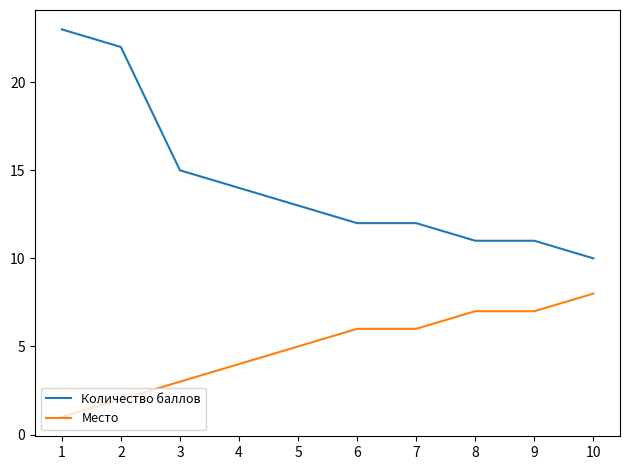

Does the chart have visible grid lines?

No